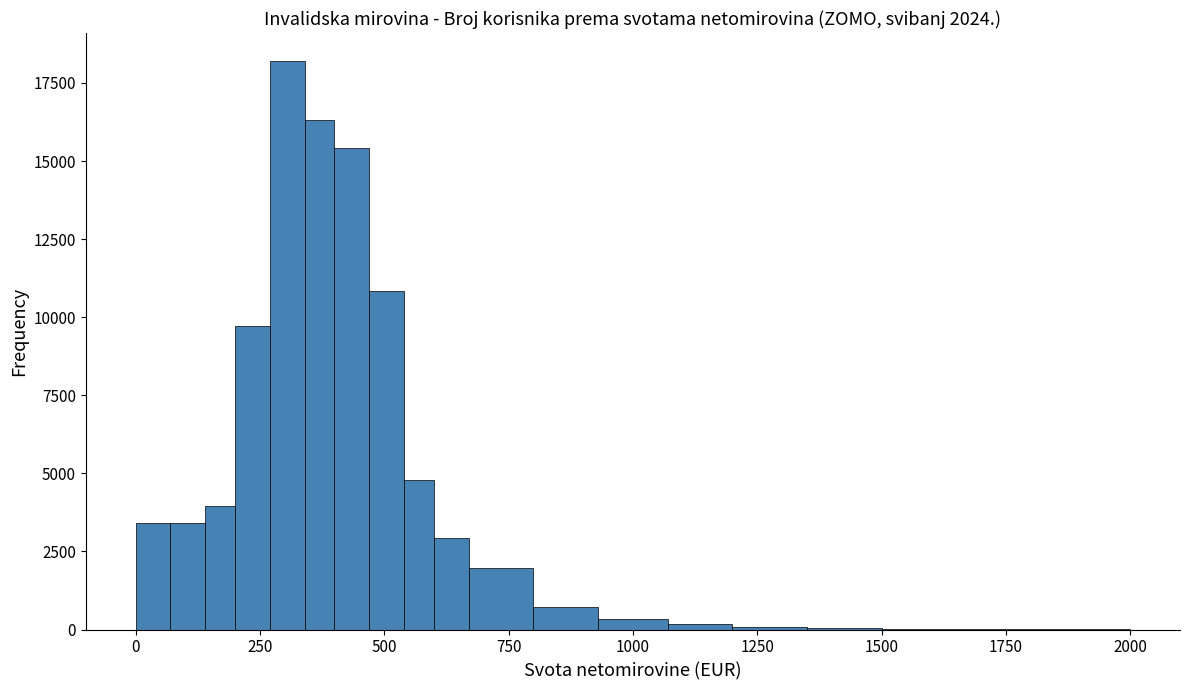

Around what value on the x-axis is the tallest bar? Give the approximate position of its centre, as read against the axis.

300